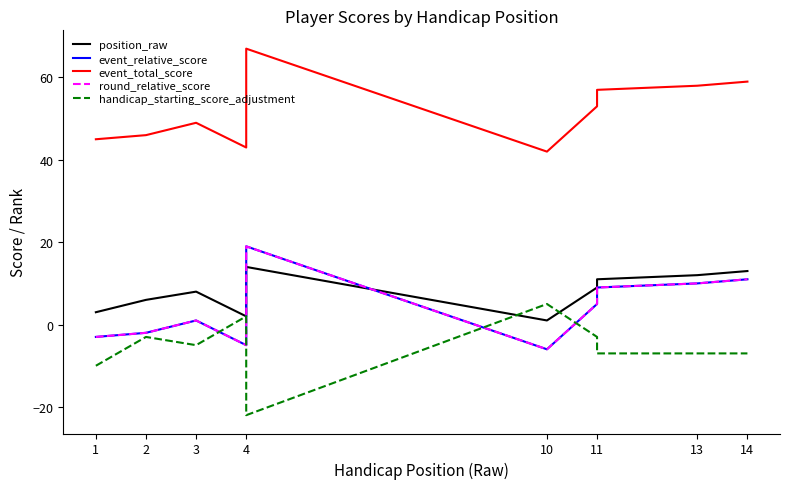

What is the lowest value of the handicap_starting_score_adjustment series?

-22